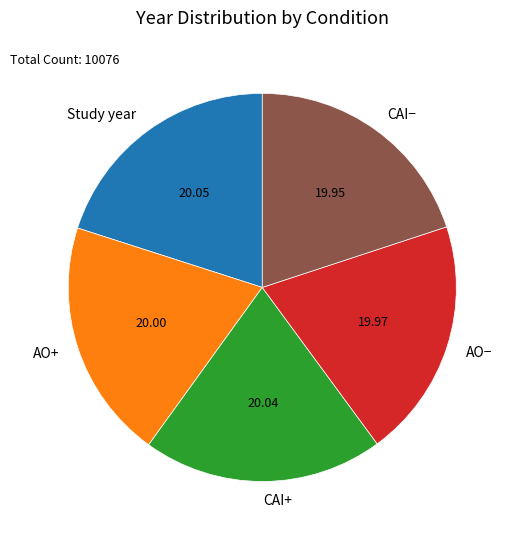

Approximately how many times larger is the value at AO− compared to AO+?

1.0